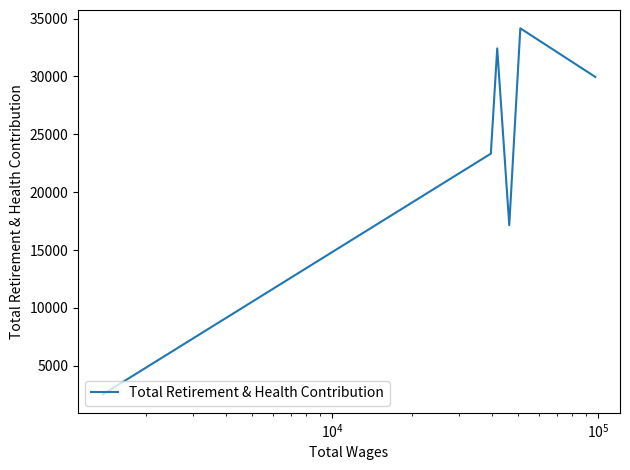

What is the difference between the second highest and minimum values?

29905